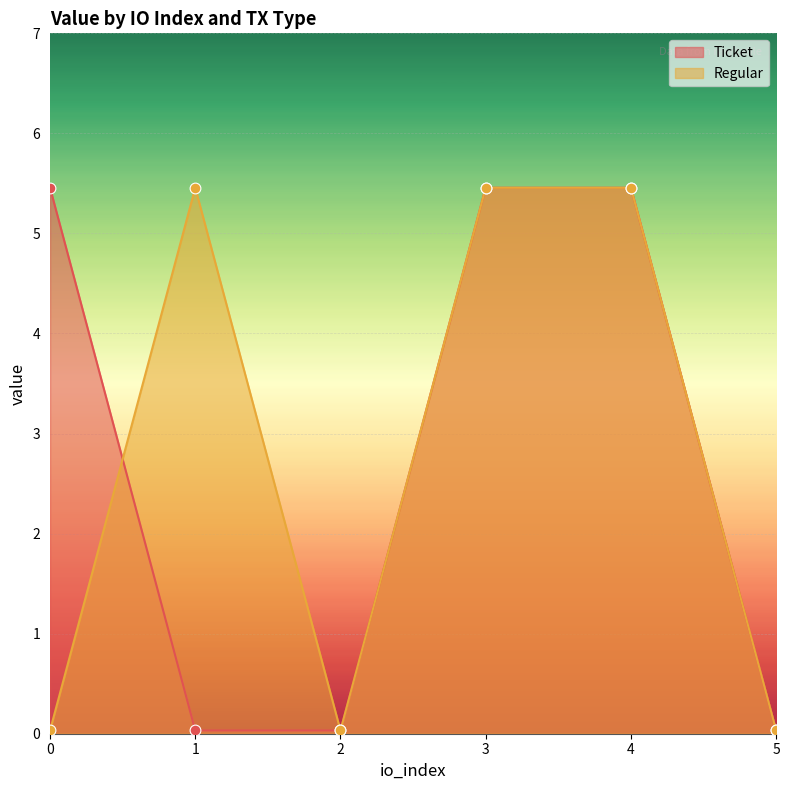

What is the total value across all series at 3?

10.9